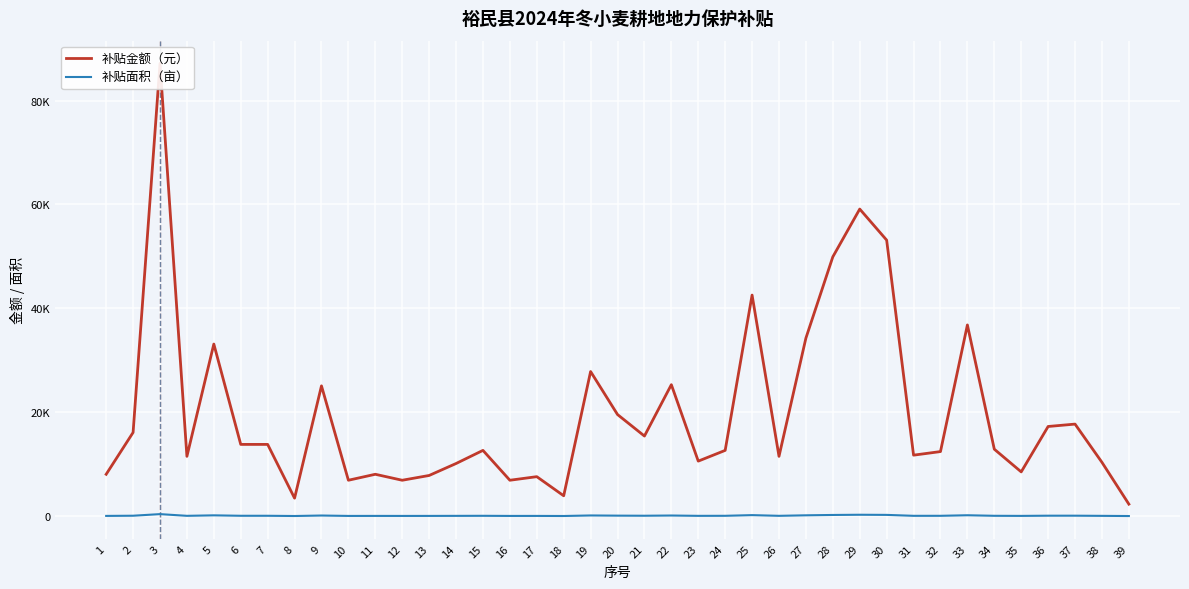

At which category is the sum across all series the highest?

3